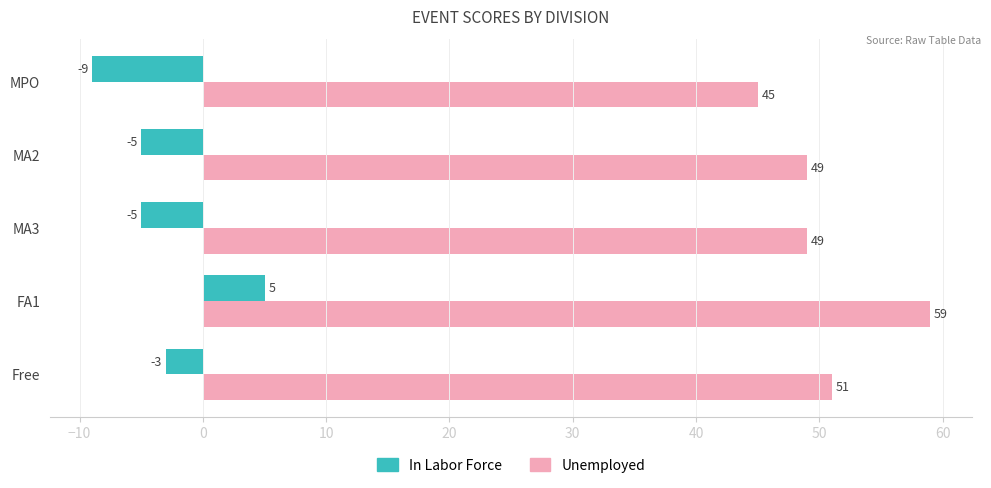

Which category has the highest value across all series?

FA1